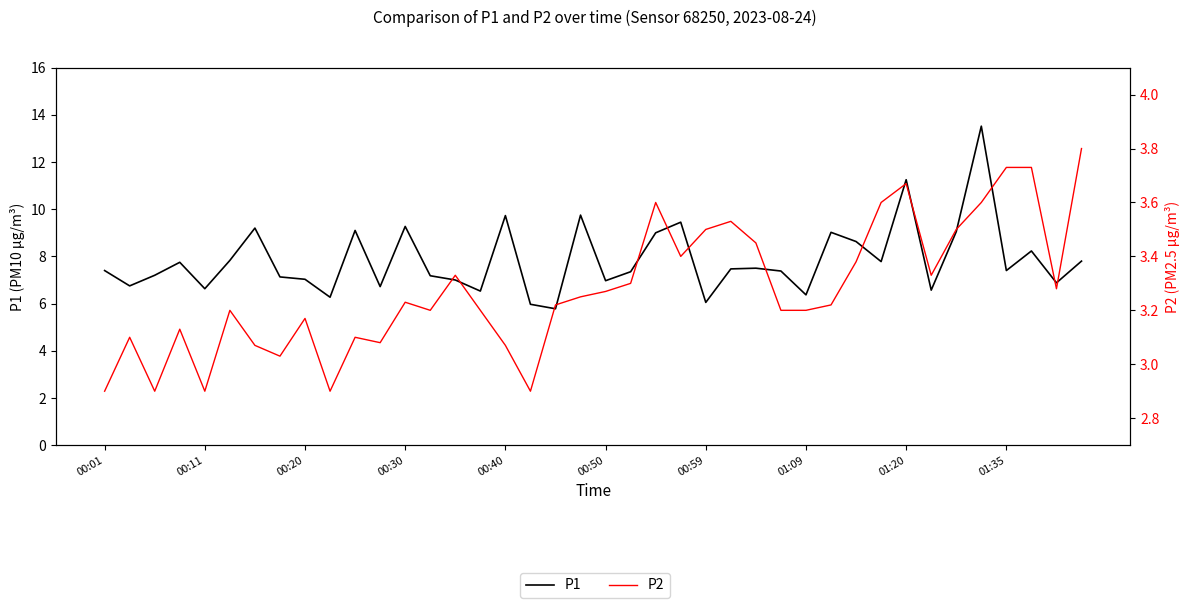

The P1 series shows 10.7 at 37. True or false?

False